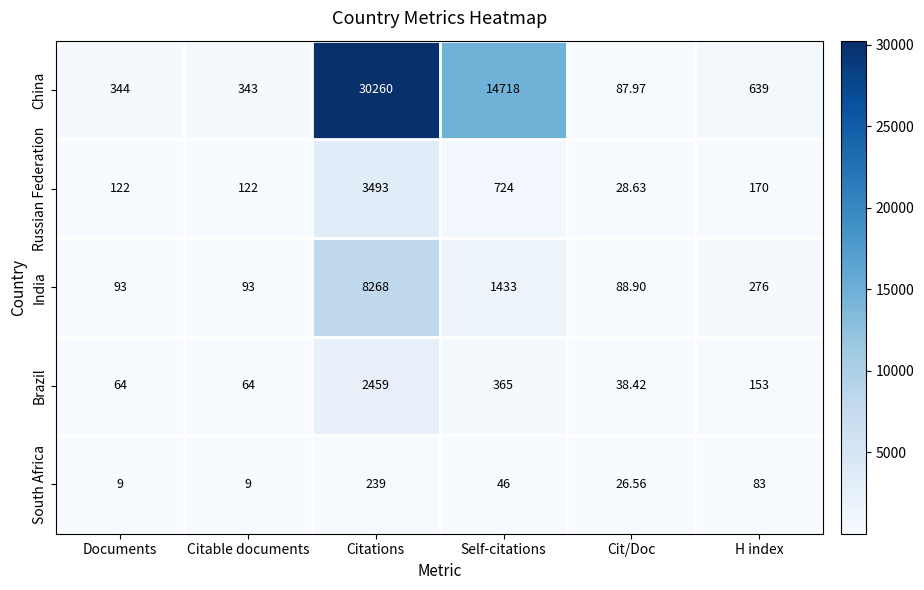

Where does the China series first go above 639?

Citations